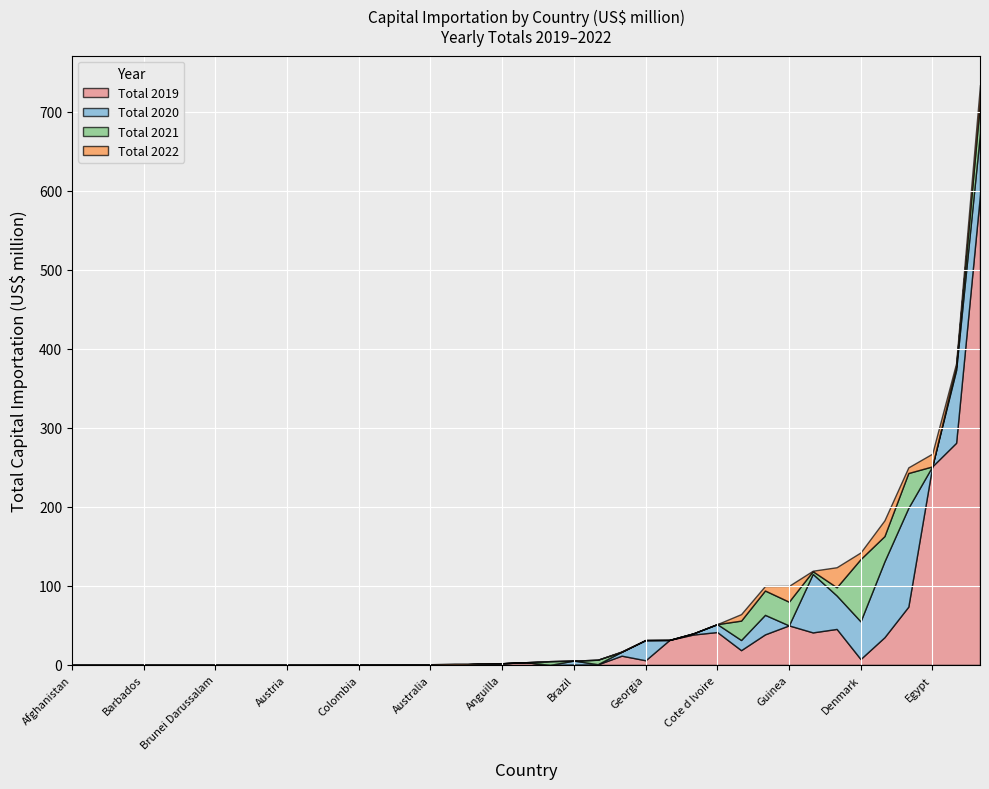

How many lines are shown in the chart?

4